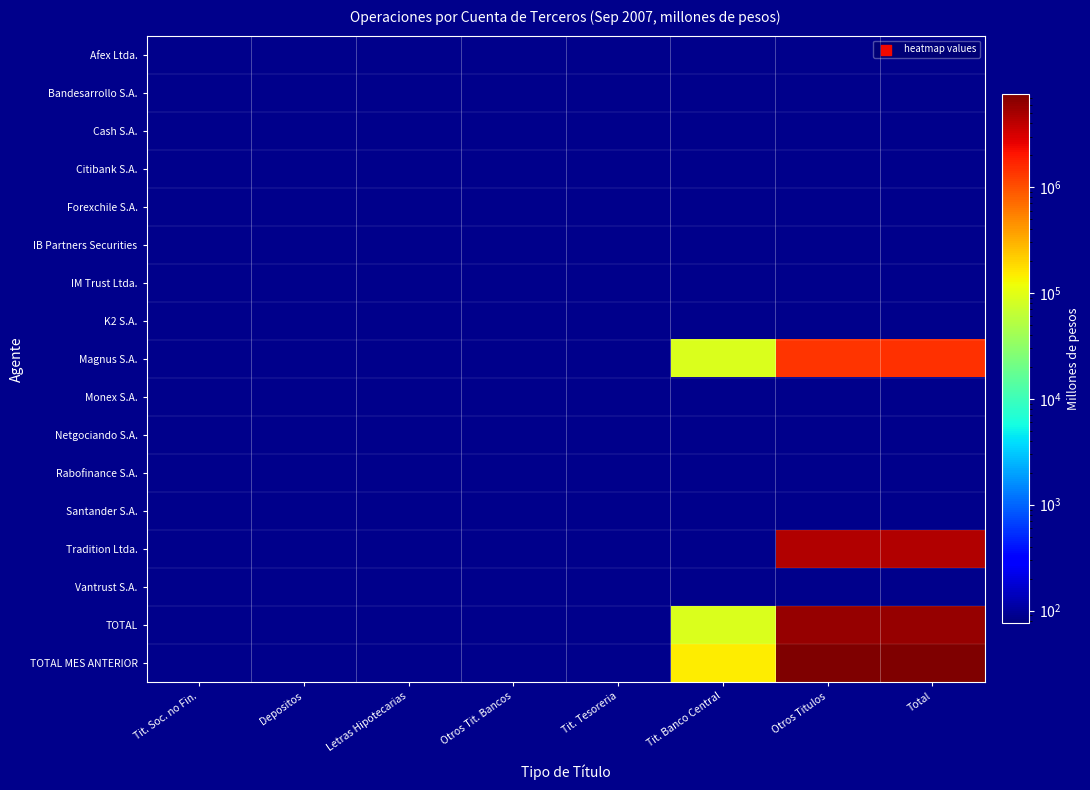

Which has a higher value, Letras Hipotecarias or Tit. Soc. no Fin.?

Letras Hipotecarias